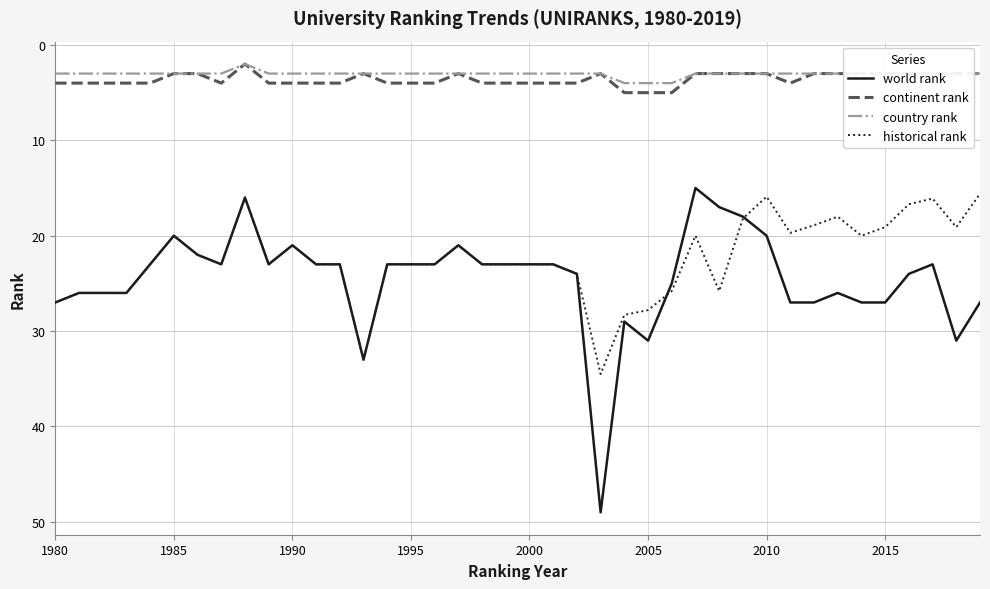

Which series has the widest spread of values?

world rank